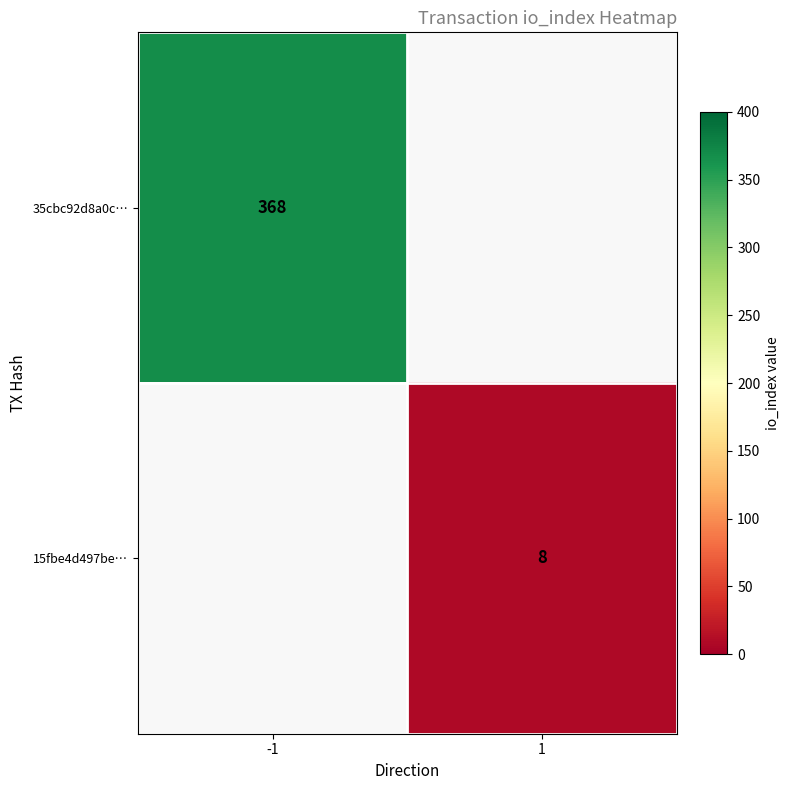

Is it true that 35cbc92d8a0c… equals 587 at -1?

False